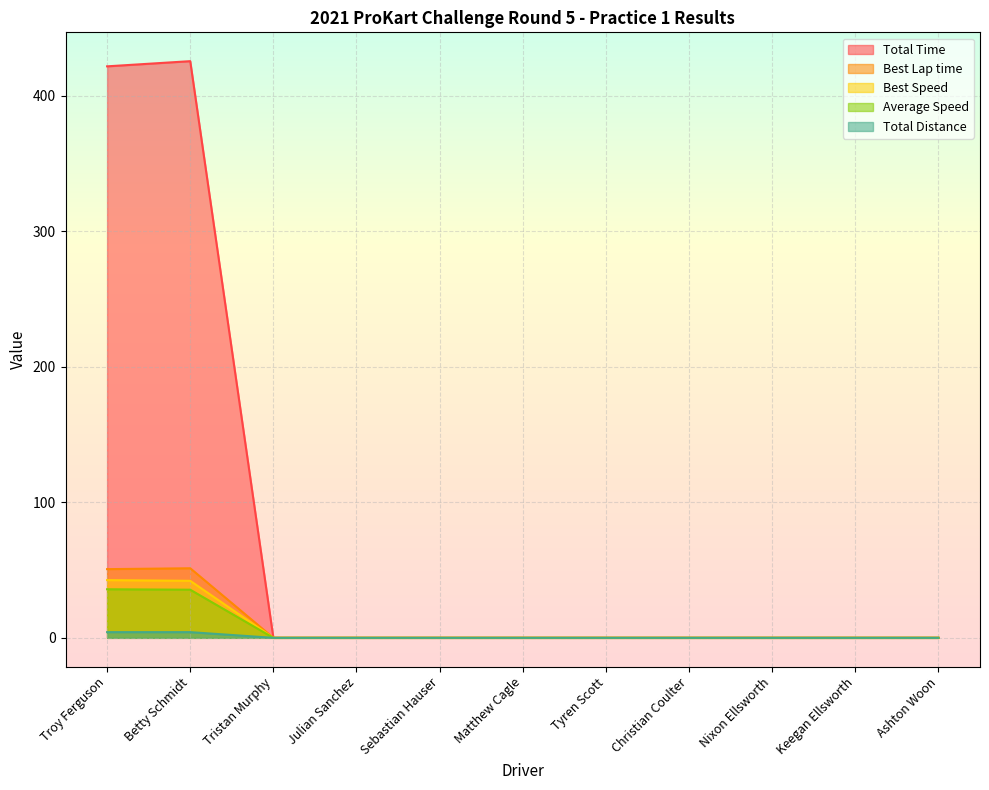

At which category is the sum across all series the highest?

Betty Schmidt